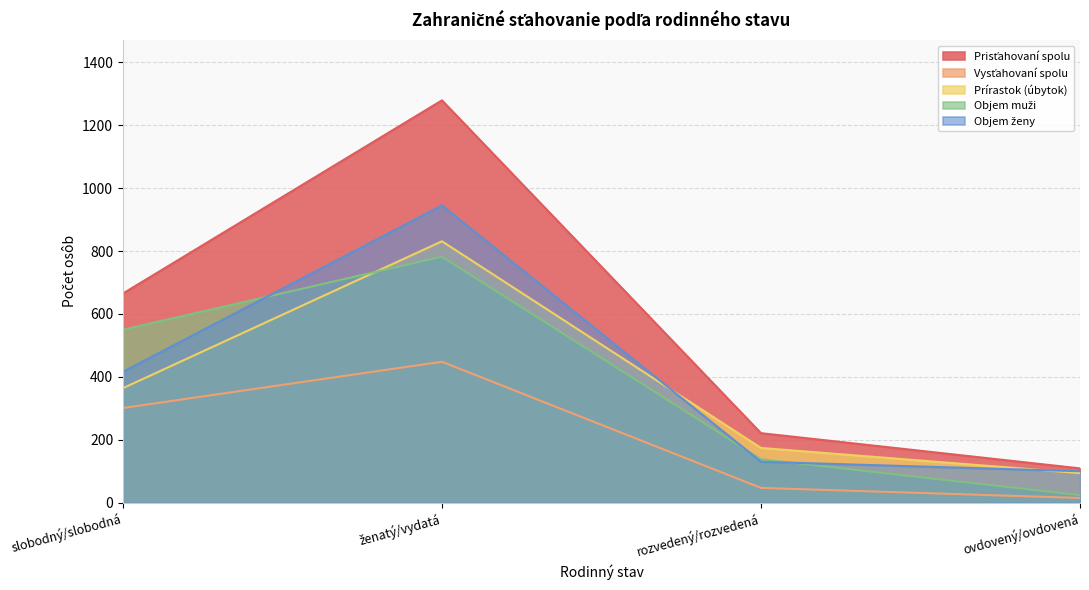

Which series has the largest range (max minus min)?

Prisťahovaní spolu